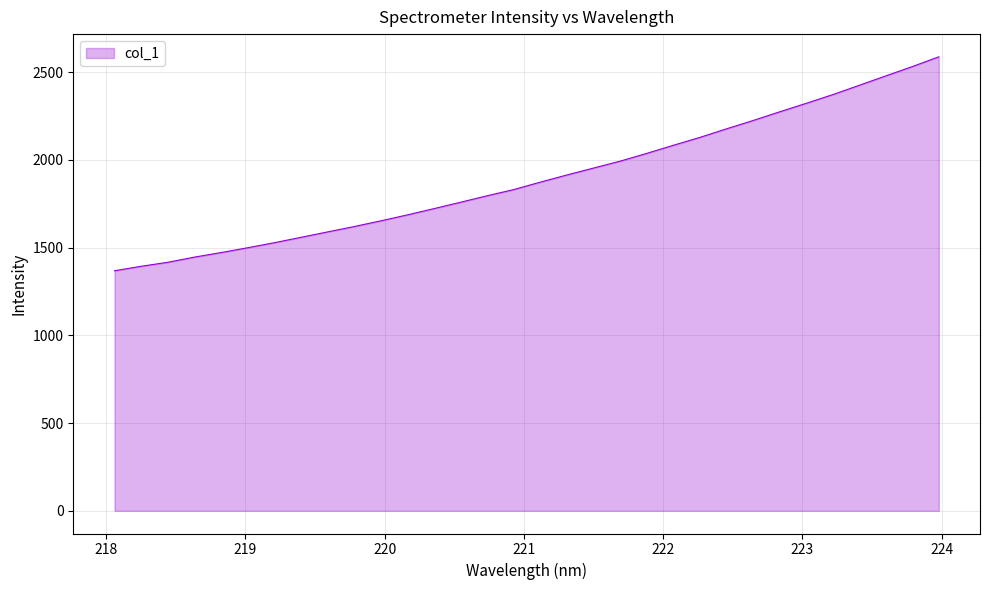

Count the number of values greater than 1872.

16